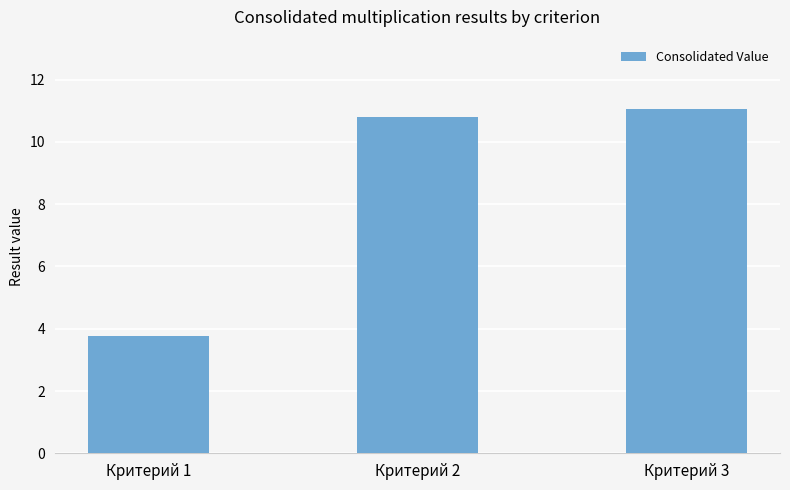

What is the change in value from Критерий 1 to Критерий 3?

+7.3